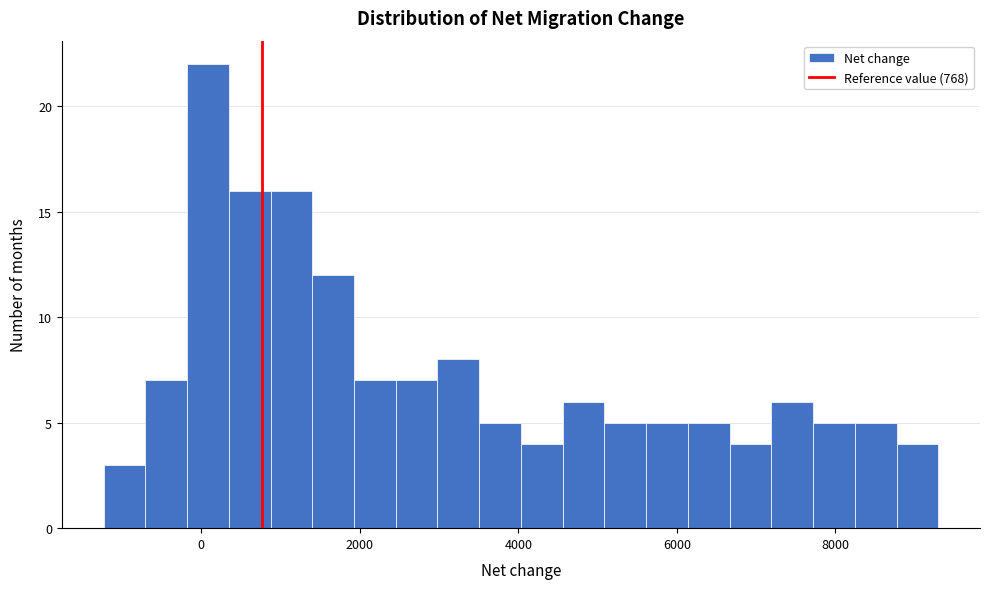

Read against the x-axis, roughly where is the centre of the tallest bar?

0